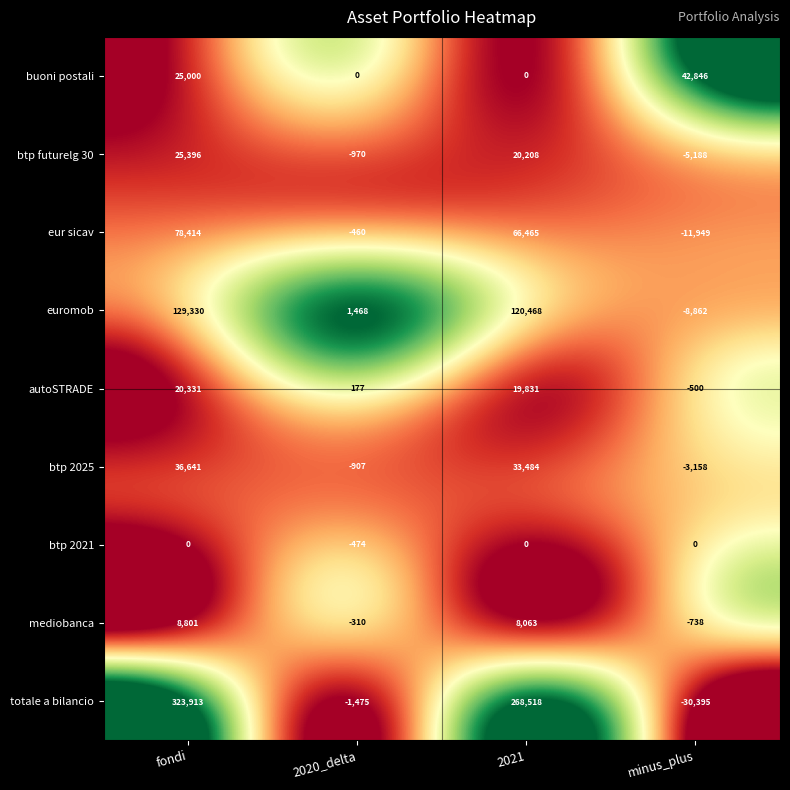

The value of autoSTRADE at fondi is 12022. True or false?

False